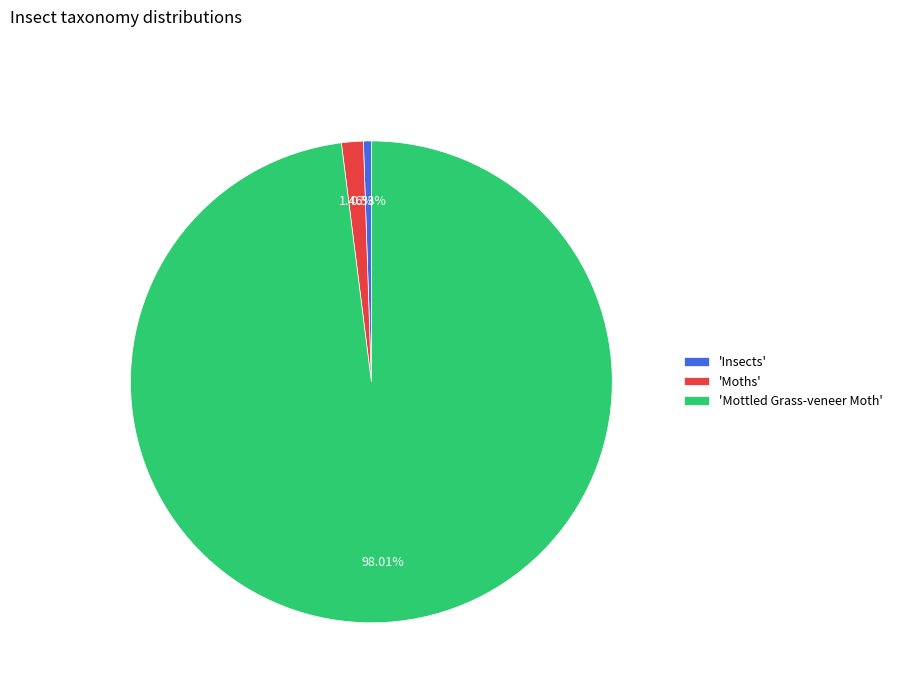

Is there any slice that represents more than half of the pie?

Yes